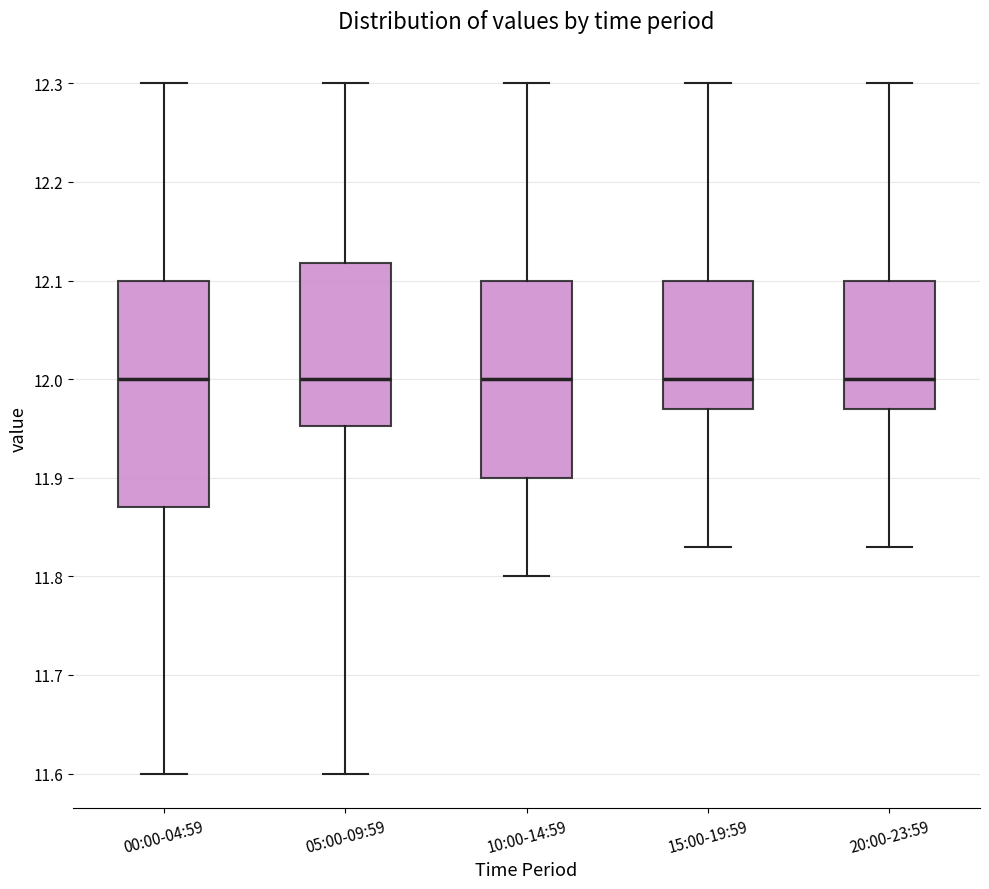

Reading left to right, read every box against the y-axis: the position of its median line, the range the box covers, and the ends of its whiskers. The values are not printed on the chart, so give them approximately, as read against the axis.

00:00-04:59: median 12.00, box 11.87 to 12.10, whiskers 11.60 to 12.30
05:00-09:59: median 12.00, box 11.95 to 12.12, whiskers 11.60 to 12.30
10:00-14:59: median 12.00, box 11.90 to 12.10, whiskers 11.80 to 12.30
15:00-19:59: median 12.00, box 11.97 to 12.10, whiskers 11.83 to 12.30
20:00-23:59: median 12.00, box 11.97 to 12.10, whiskers 11.83 to 12.30